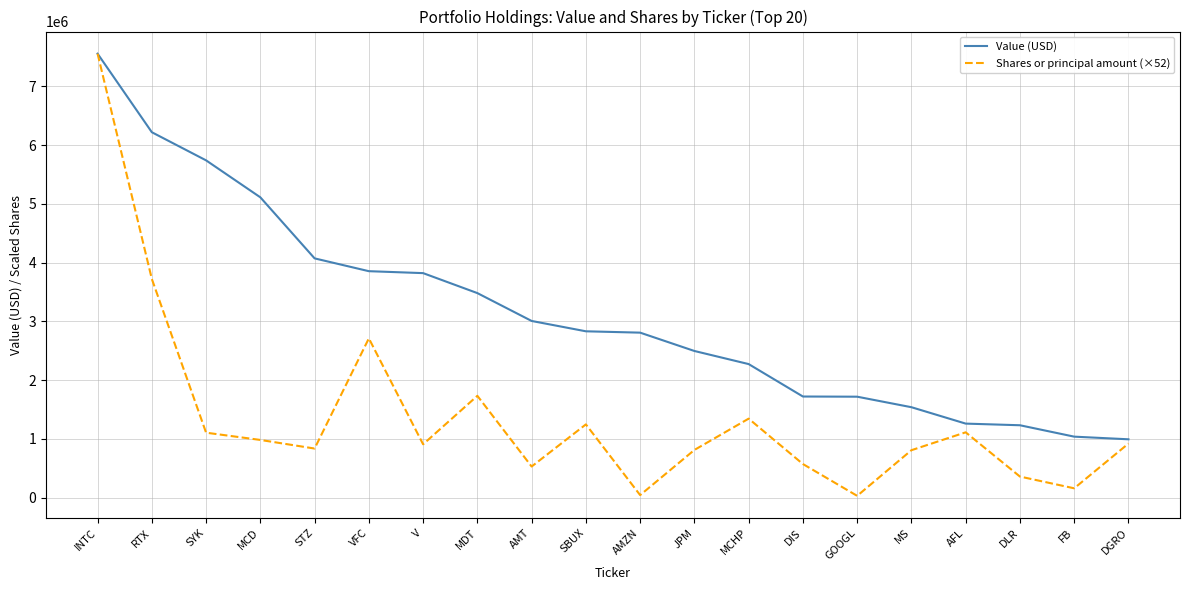

What is the total value across all series at RTX?

9940939.4